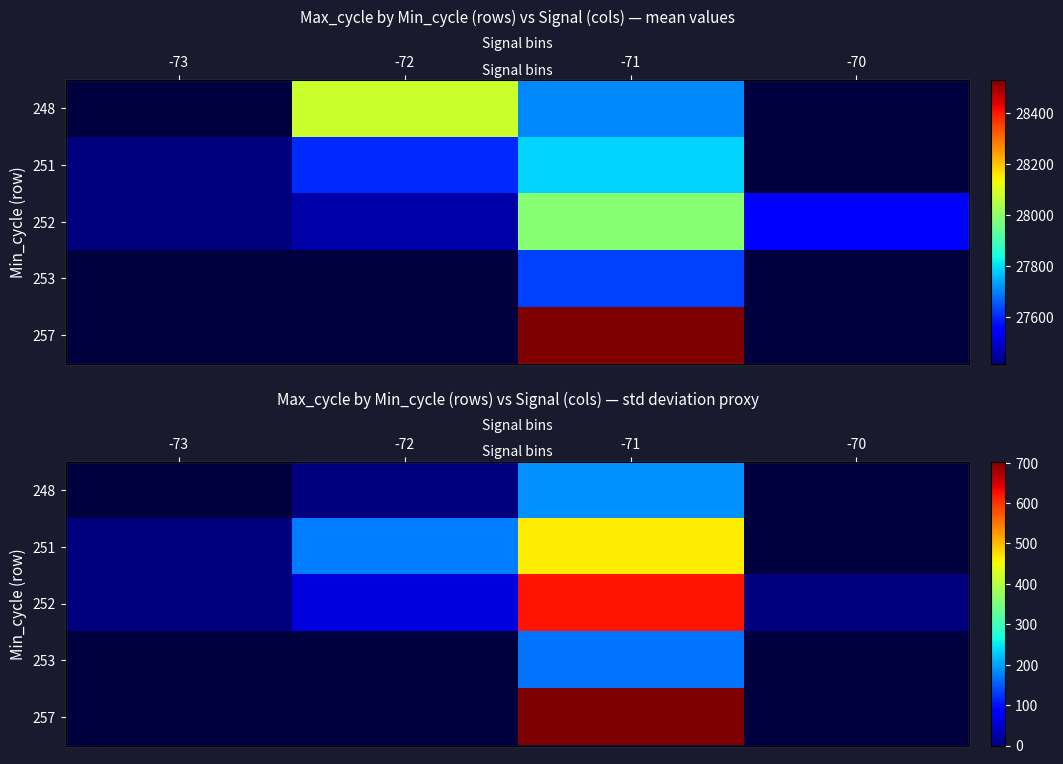

How many distinct data groups are displayed?

5